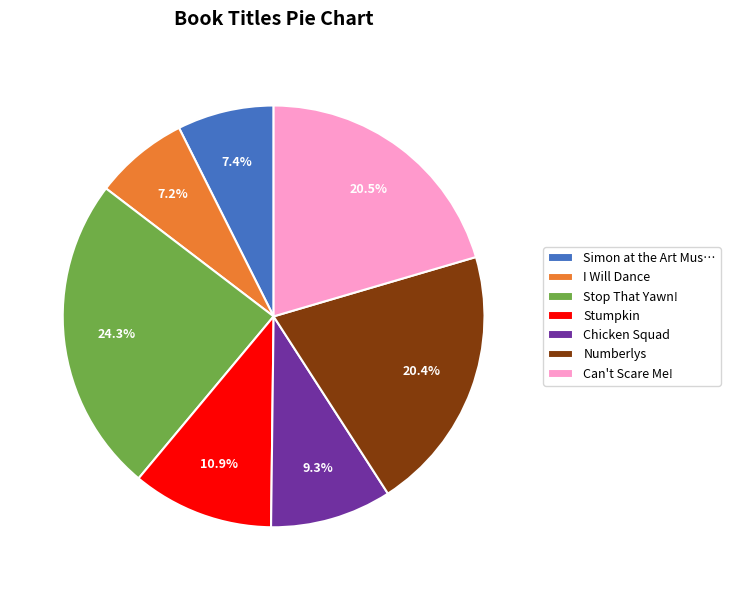

Which slice is the largest?

Stop That Yawn!